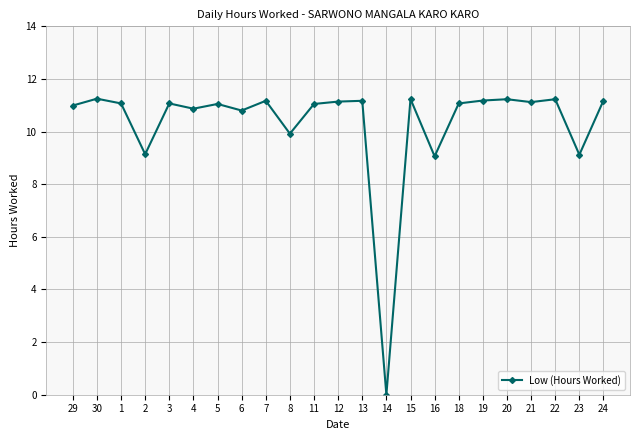

True or false: the data shows 17.9 at 1.

False